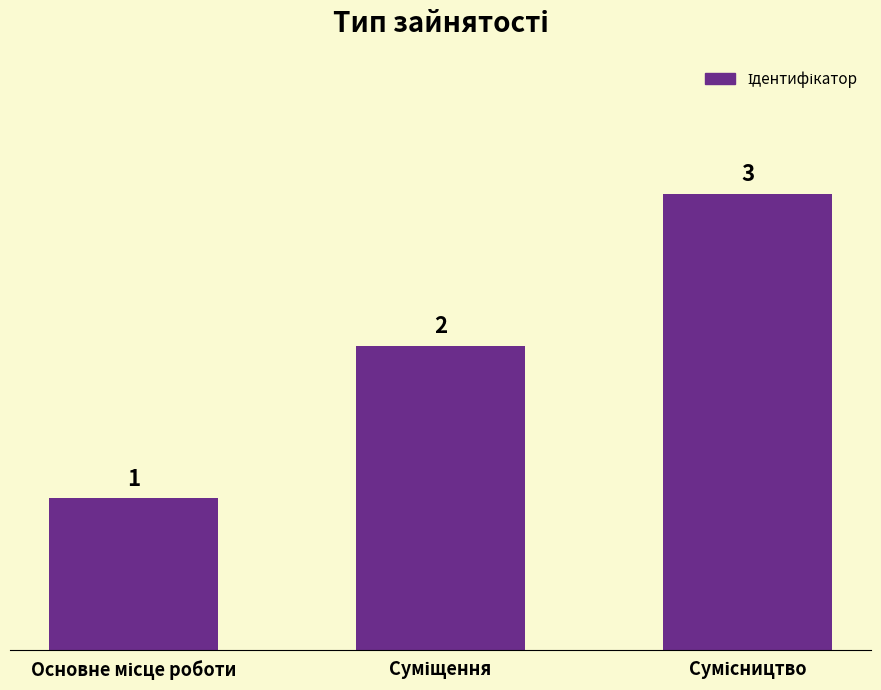

What is the value of the 3rd bar from the left?

3